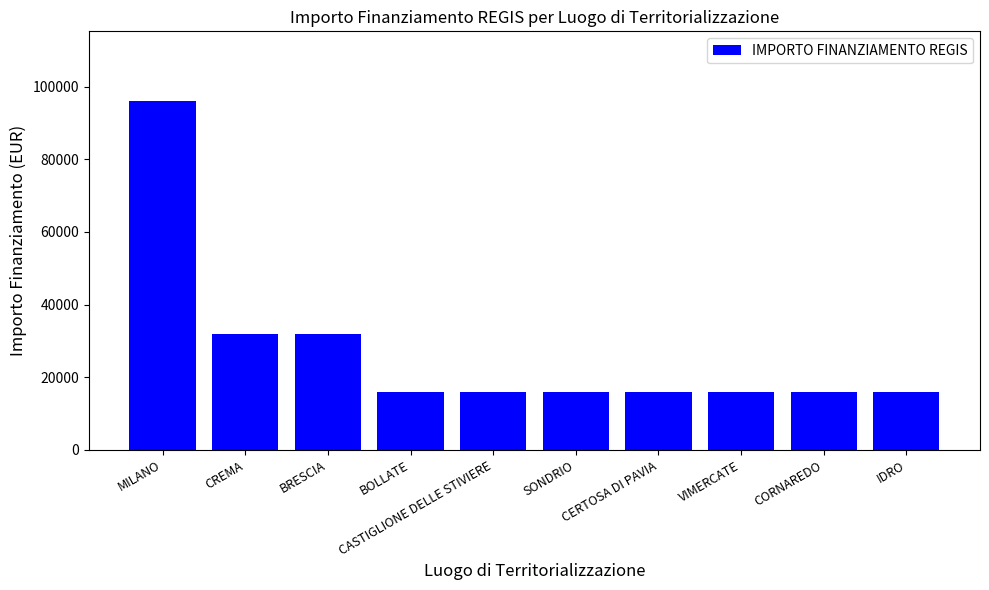

What is the difference between the maximum and minimum values?

80000